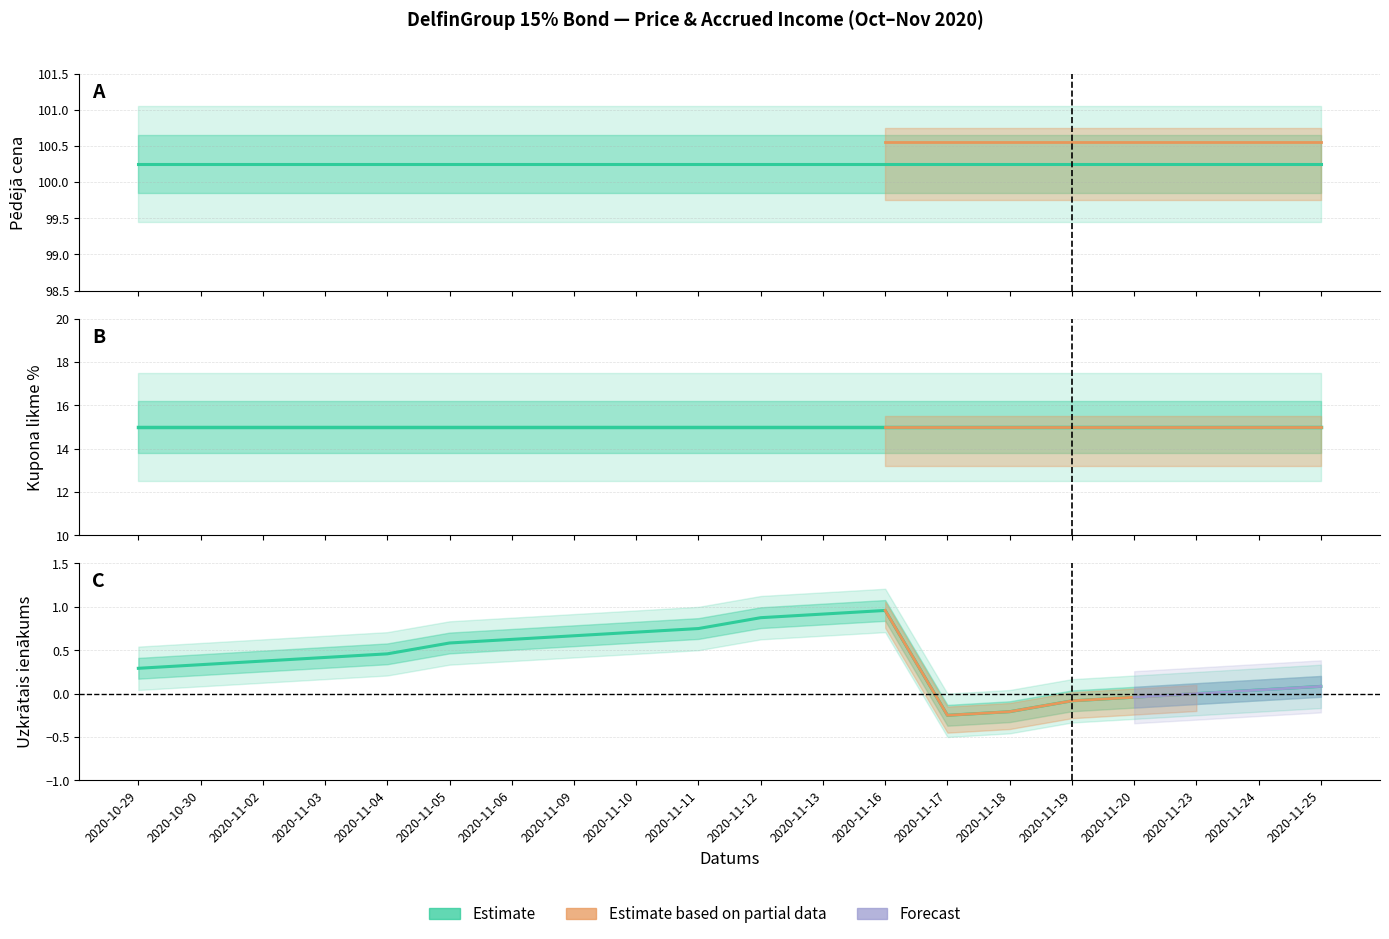

Reading left to right, transcribe all the data shown in this chart.

Pēdējā cena: 2020-10-29=100.2	2020-10-30=100.2	2020-11-02=100.2	2020-11-03=100.2	2020-11-04=100.2	2020-11-05=100.2	2020-11-06=100.2	2020-11-09=100.2	2020-11-10=100.2	2020-11-11=100.2	2020-11-12=100.2	2020-11-13=100.2	2020-11-16=100.2	2020-11-17=100.2	2020-11-18=100.2	2020-11-19=100.2	2020-11-20=100.2	2020-11-23=100.2	2020-11-24=100.2	2020-11-25=100.2
Kupona likme %: 2020-10-29=15.0	2020-10-30=15.0	2020-11-02=15.0	2020-11-03=15.0	2020-11-04=15.0	2020-11-05=15.0	2020-11-06=15.0	2020-11-09=15.0	2020-11-10=15.0	2020-11-11=15.0	2020-11-12=15.0	2020-11-13=15.0	2020-11-16=15.0	2020-11-17=15.0	2020-11-18=15.0	2020-11-19=15.0	2020-11-20=15.0	2020-11-23=15.0	2020-11-24=15.0	2020-11-25=15.0
Uzkrātais ienākums: 2020-10-29=0.3	2020-10-30=0.3	2020-11-02=0.4	2020-11-03=0.4	2020-11-04=0.5	2020-11-05=0.6	2020-11-06=0.6	2020-11-09=0.7	2020-11-10=0.7	2020-11-11=0.8	2020-11-12=0.9	2020-11-13=0.9	2020-11-16=1.0	2020-11-17=-0.2	2020-11-18=-0.2	2020-11-19=-0.1	2020-11-20=-0.0	2020-11-23=0.0	2020-11-24=0.0	2020-11-25=0.1